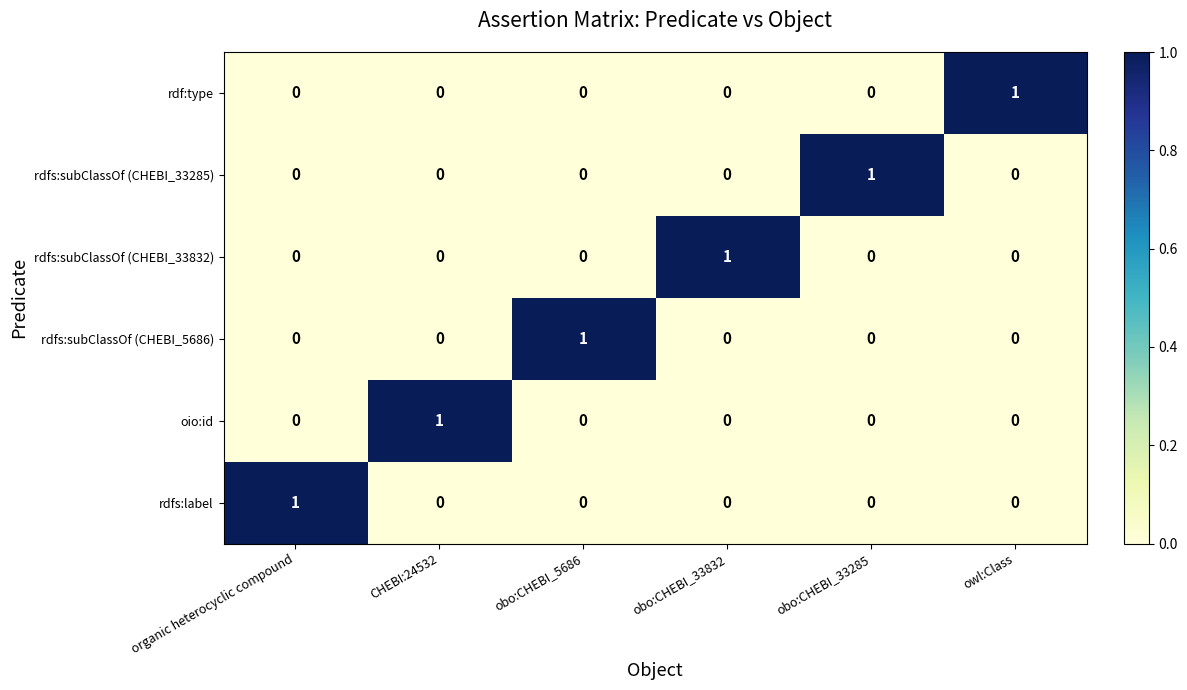

At how many categories does at least one series exceed 0?

6